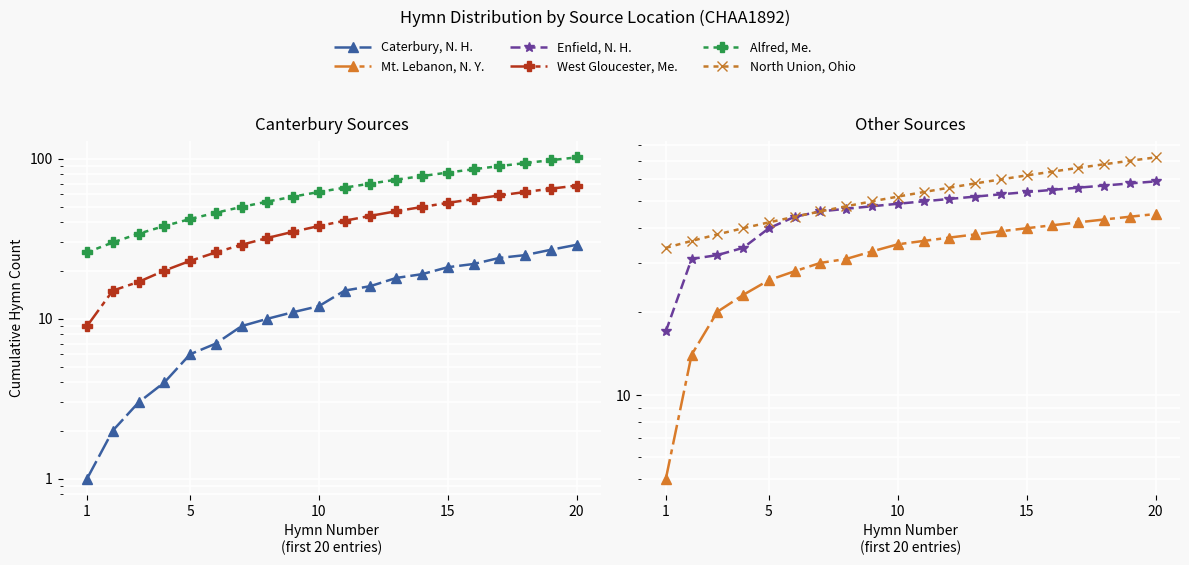

Which series has the largest total across all categories?

Alfred, Me.